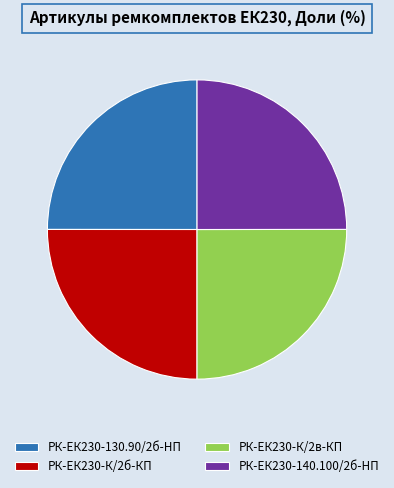

Is it true that РК-ЕК230-К/2в-КП is 25% of the pie?

True